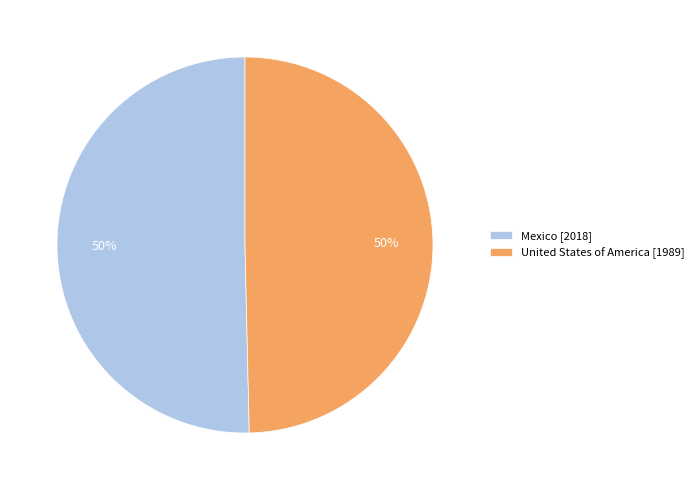

True or false: Mexico accounts for 50% of the total.

True